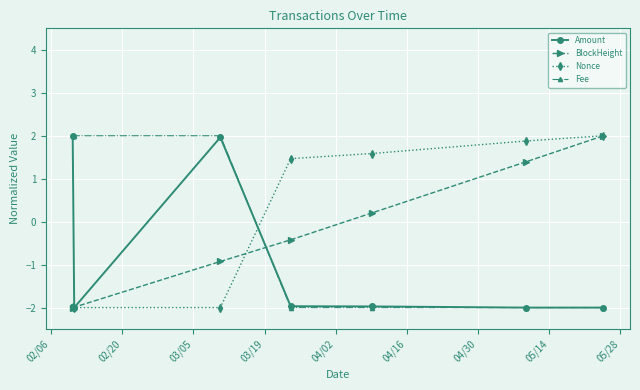

What is the value of the Amount point at the 5th from the left?

-2.0